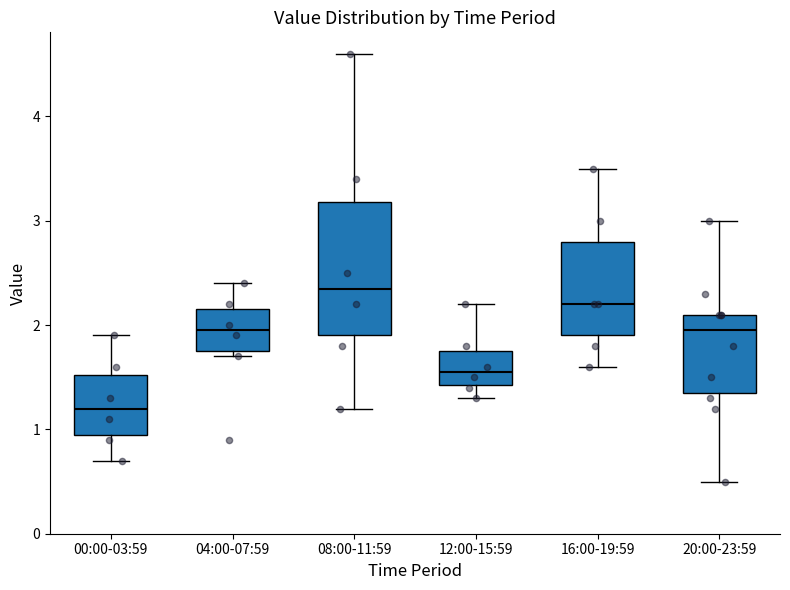

Which box has the lowest median line?

00:00-03:59